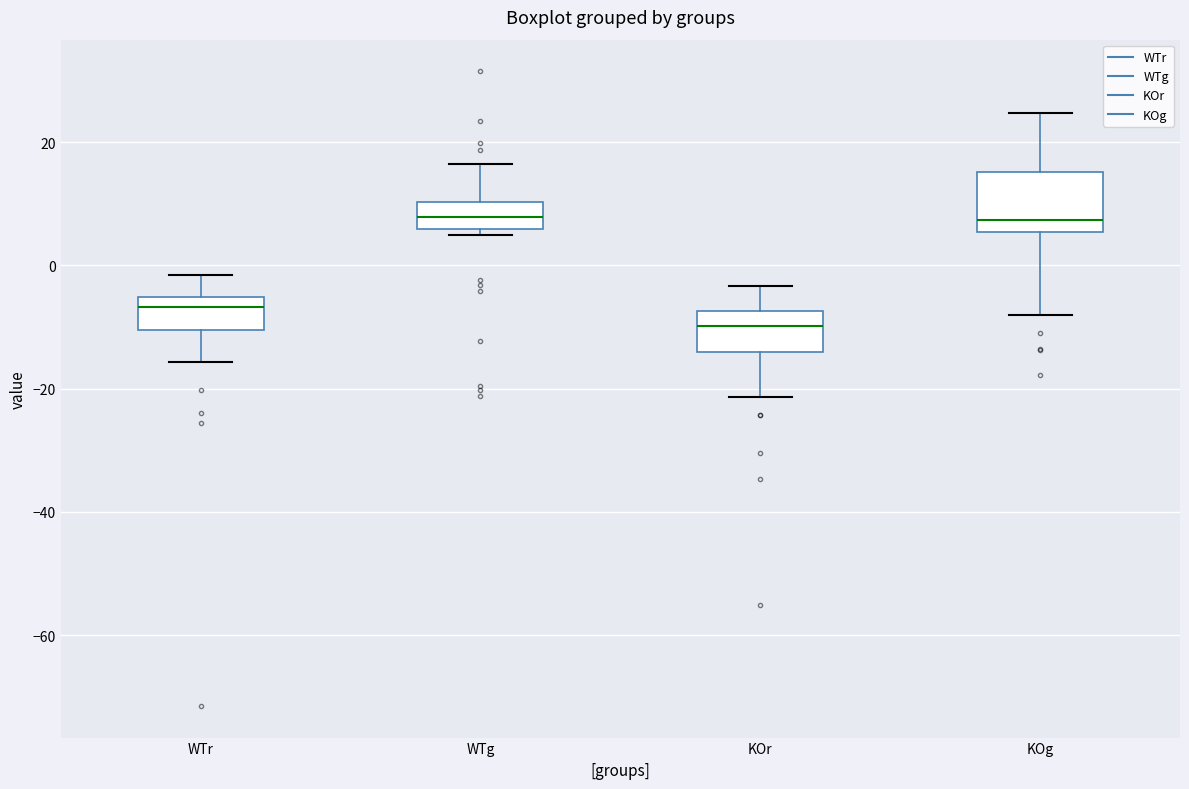

Reading left to right, transcribe this box plot: for each box, give where its median line is, the range the box spans, and where its two whiskers end, as read against the y-axis. The values are not printed on the chart, so give them approximately, as read against the axis.

WTr: median -6 (just below the box's upper edge), box -10 to -6, whiskers -16 to -2
WTg: median 8, box 6 to 10, whiskers 4 to 16
KOr: median -10, box -14 to -8, whiskers -22 to -4
KOg: median 8, box 6 to 16, whiskers -8 to 24